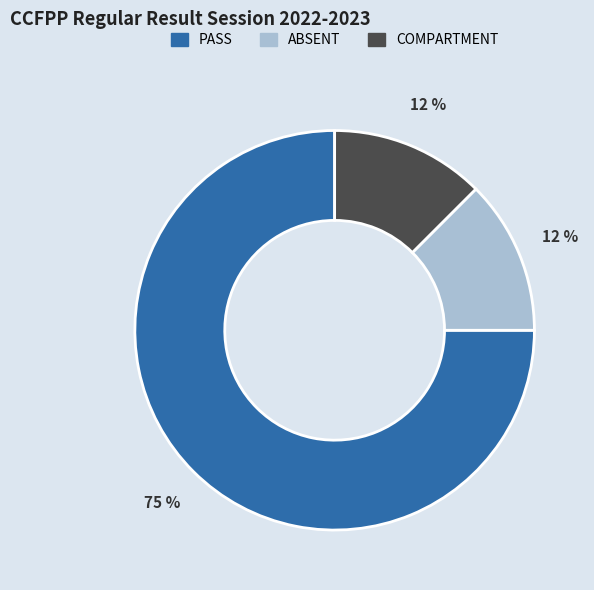

What is the ratio of the value at ABSENT to the value at PASS?

0.2